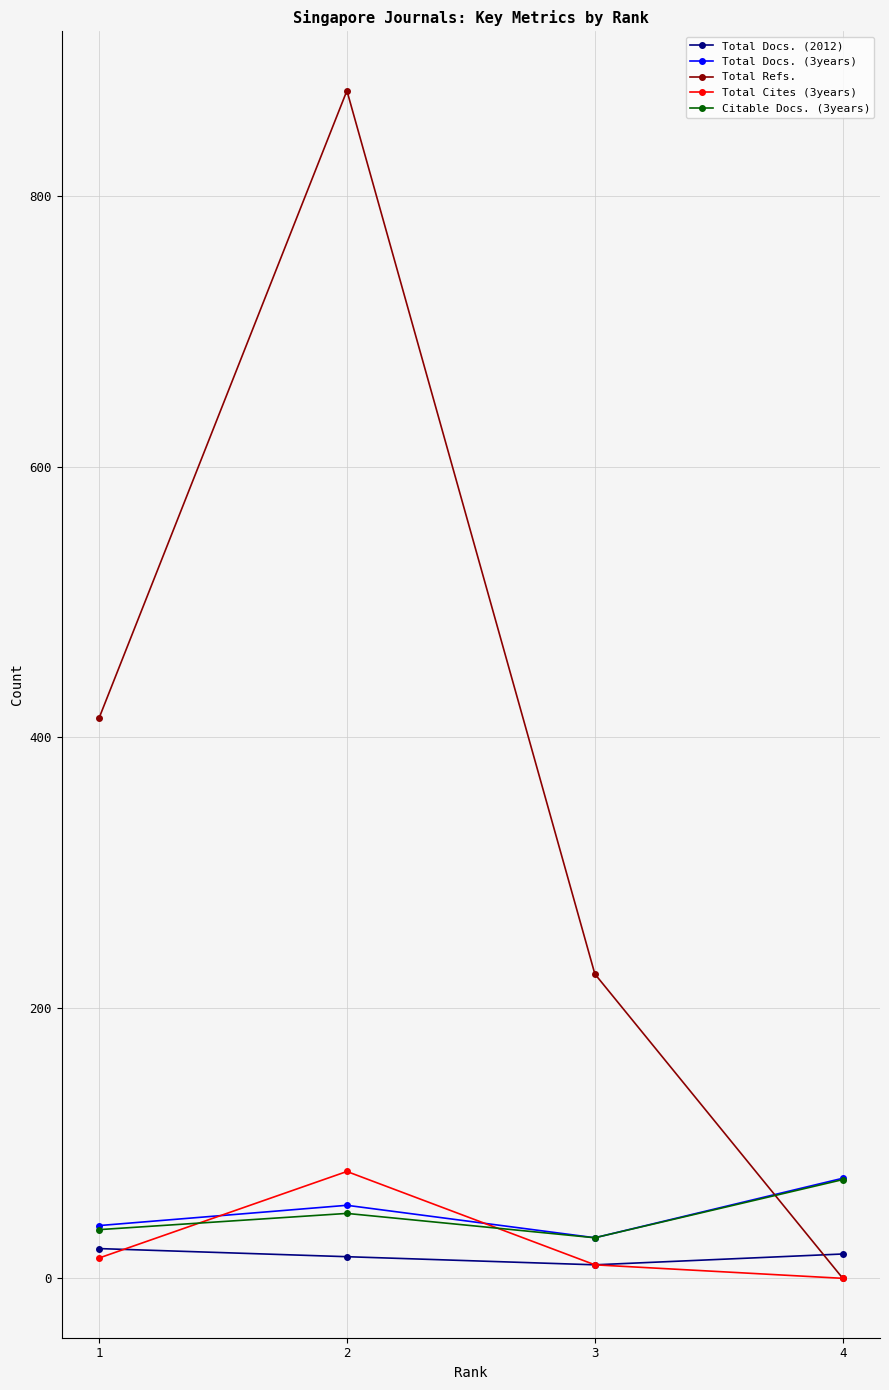

True or false: Total Docs. (2012) and Citable Docs. (3years) intersect in this chart.

False